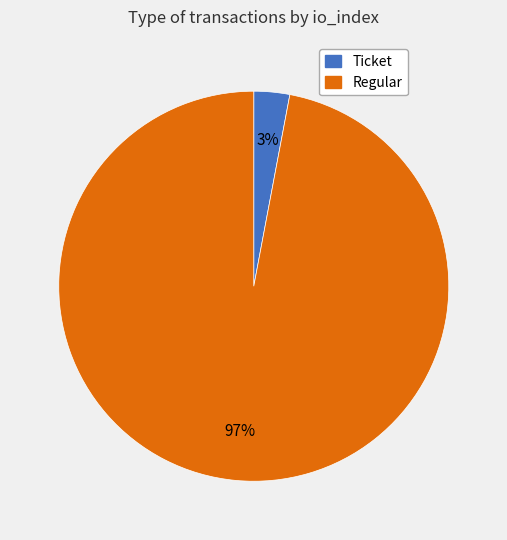

To the nearest percent, what portion does Regular represent?

97%